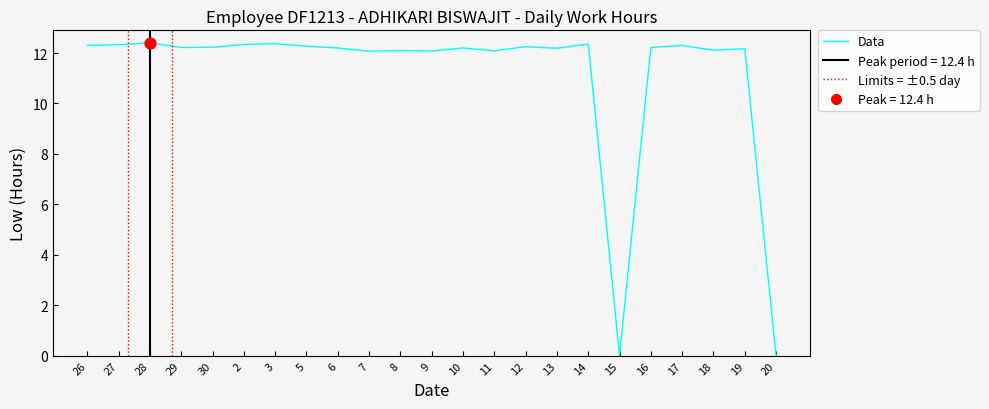

What is the ratio of the value at 19 to the value at 26?

1.0